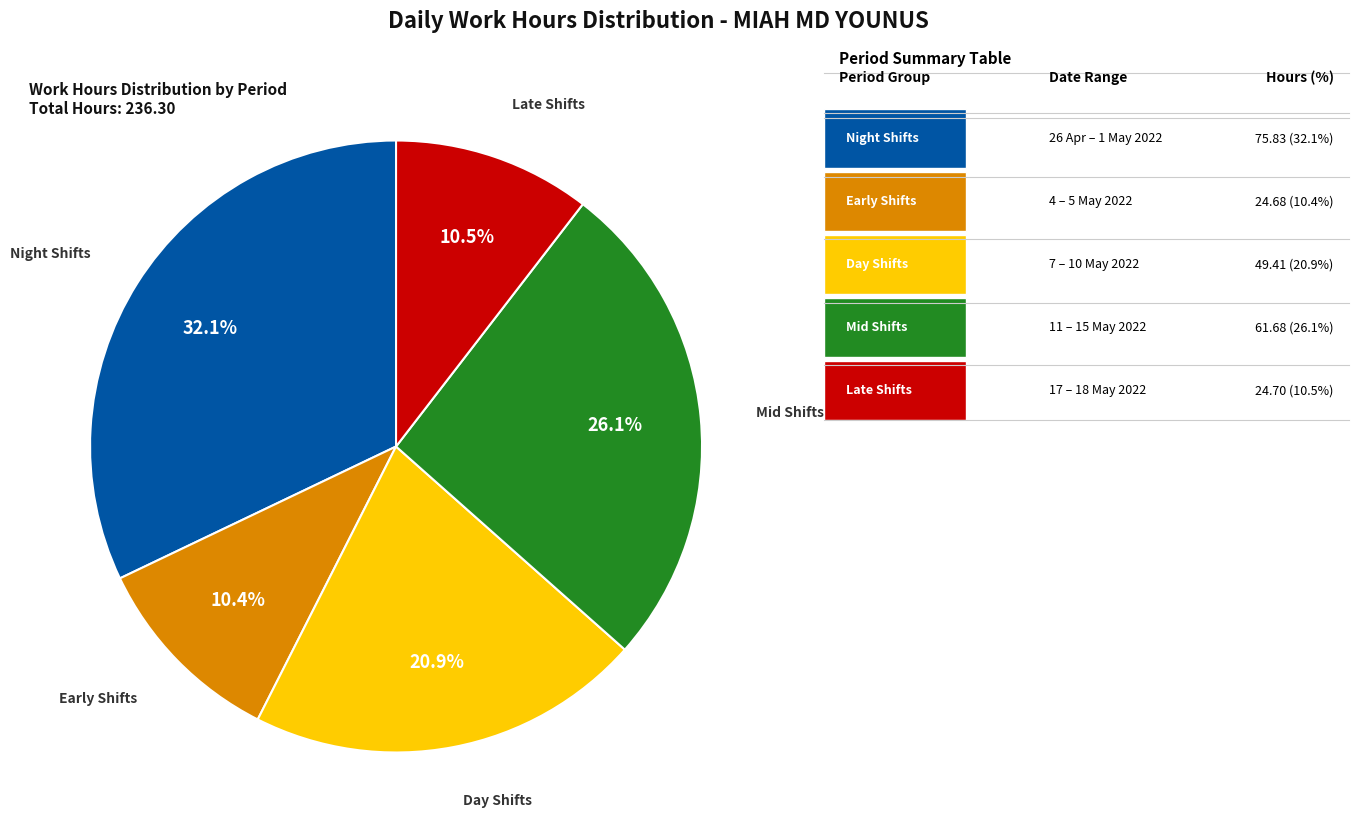

Is there any slice that represents more than half of the pie?

No